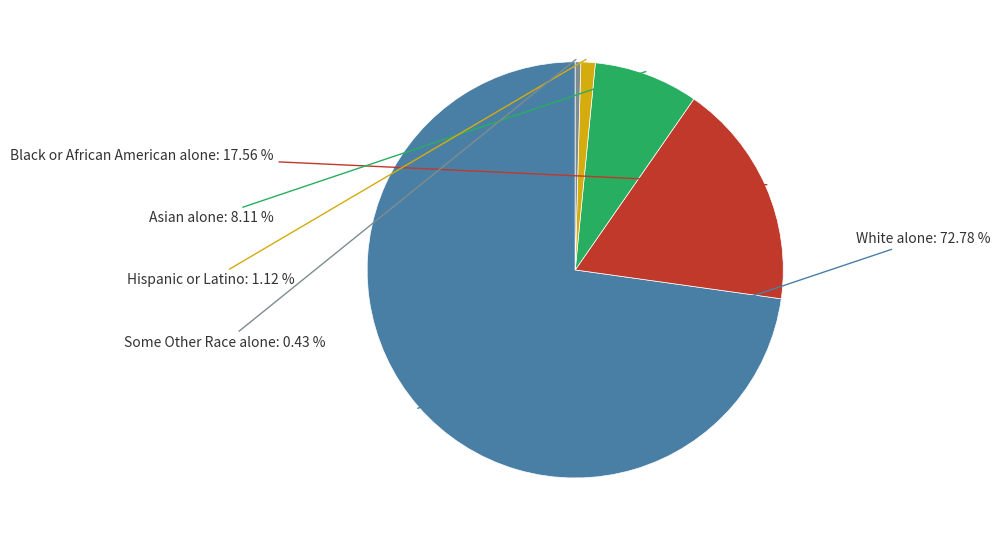

Is there a majority slice in this chart?

Yes